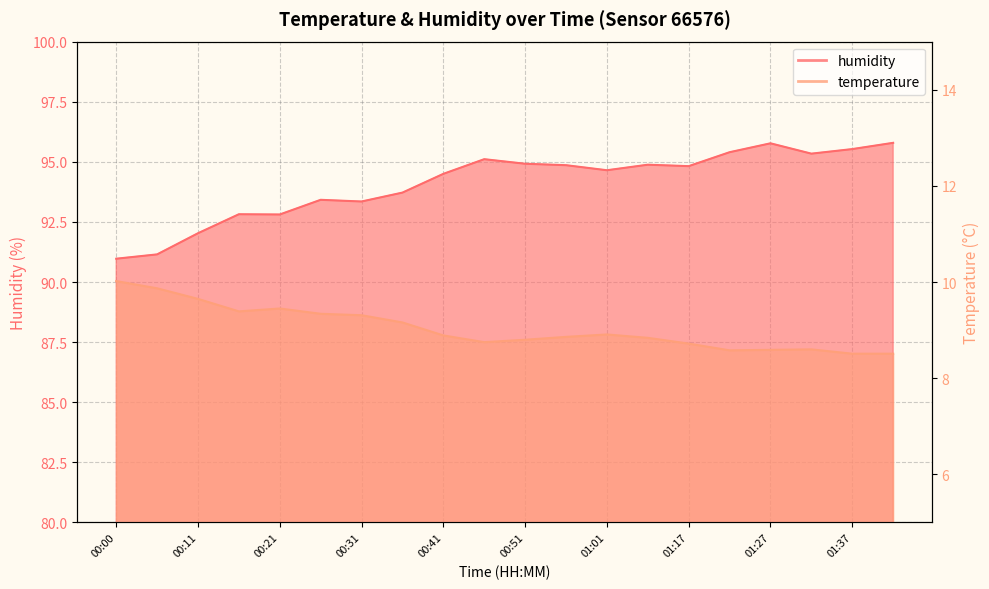

Reading left to right, list all the values displayed in this chart.

humidity: 00:00=91.0	00:05=91.2	00:11=92.0	00:16=92.8	00:21=92.8	00:26=93.4	00:31=93.3	00:36=93.7	00:41=94.5	00:46=95.1	00:51=94.9	00:56=94.9	01:01=94.7	01:06=94.9	01:17=94.8	01:22=95.4	01:27=95.8	01:32=95.3	01:37=95.5	01:42=95.8
temperature: 00:00=10.0	00:05=9.9	00:11=9.7	00:16=9.4	00:21=9.4	00:26=9.3	00:31=9.3	00:36=9.2	00:41=8.9	00:46=8.8	00:51=8.8	00:56=8.9	01:01=8.9	01:06=8.8	01:17=8.7	01:22=8.6	01:27=8.6	01:32=8.6	01:37=8.5	01:42=8.5